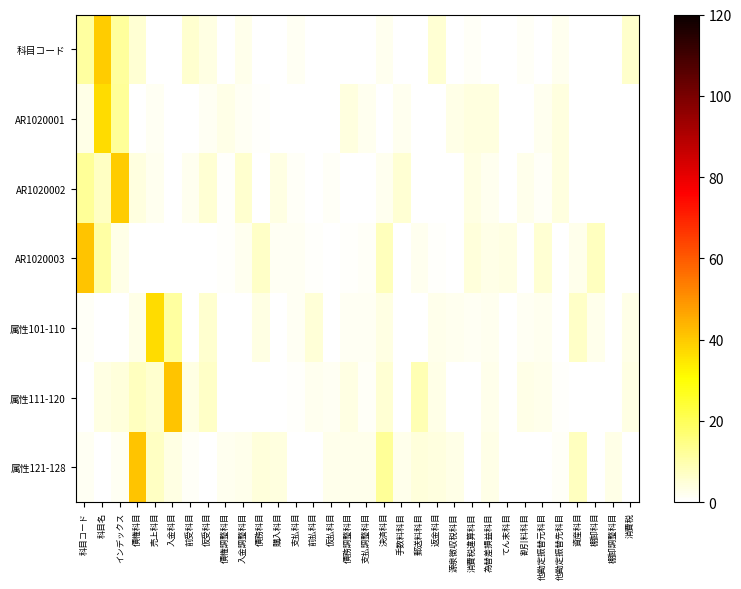

Reading right to left, transcribe all the data shown in this chart.

科目コード: 消費税=6.6	棚卸調整科目=0.0	棚卸科目=0.1	資産科目=0.0	他勘定振替先科目=2.1	他勘定振替元科目=0.0	割引料科目=1.3	てん末科目=0.0	為替差損益科目=0.0	消費税違算科目=1.2	源泉徴収税科目=0.3	返金科目=5.4	郵送料科目=0.0	手数料科目=0.0	決済科目=1.9	支払調整科目=0.0	債務調整科目=0.0	仮払科目=0.0	前払科目=0.0	支払科目=1.7	購入科目=0.0	債務科目=0.0	入金調整科目=2.6	債権調整科目=0.0	仮受科目=3.3	前受科目=5.7	入金科目=0.3	売上科目=0.3	債権科目=5.6	インデックス=11.9	科目名=39.6	科目コード=11.5
AR1020001: 消費税=0.0	棚卸調整科目=0.0	棚卸科目=0.4	資産科目=0.0	他勘定振替先科目=3.9	他勘定振替元科目=2.0	割引料科目=0.1	てん末科目=0.0	為替差損益科目=3.8	消費税違算科目=4.1	源泉徴収税科目=2.8	返金科目=0.0	郵送料科目=0.0	手数料科目=2.0	決済科目=0.0	支払調整科目=2.0	債務調整科目=4.2	仮払科目=0.0	前払科目=0.0	支払科目=0.0	購入科目=0.1	債務科目=0.7	入金調整科目=1.5	債権調整科目=3.2	仮受科目=1.6	前受科目=0.0	入金科目=0.0	売上科目=1.6	債権科目=0.0	インデックス=12.5	科目名=36.8	科目コード=3.0
AR1020002: 消費税=0.0	棚卸調整科目=0.0	棚卸科目=0.0	資産科目=0.0	他勘定振替先科目=3.9	他勘定振替元科目=1.3	割引料科目=2.5	てん末科目=0.0	為替差損益科目=2.0	消費税違算科目=3.7	源泉徴収税科目=0.0	返金科目=0.0	郵送料科目=0.0	手数料科目=5.4	決済科目=2.1	支払調整科目=0.3	債務調整科目=0.0	仮払科目=1.3	前払科目=0.1	支払科目=1.3	購入科目=3.5	債務科目=0.0	入金調整科目=5.7	債権調整科目=0.9	仮受科目=5.6	前受科目=2.1	入金科目=0.0	売上科目=2.1	債権科目=4.0	インデックス=39.8	科目名=7.1	科目コード=12.4
AR1020003: 消費税=0.0	棚卸調整科目=0.0	棚卸科目=7.6	資産科目=2.8	他勘定振替先科目=0.0	他勘定振替元科目=5.2	割引料科目=0.0	てん末科目=3.4	為替差損益科目=3.3	消費税違算科目=4.4	源泉徴収税科目=0.0	返金科目=0.9	郵送料科目=1.9	手数料科目=0.4	決済科目=8.4	支払調整科目=1.2	債務調整科目=0.9	仮払科目=0.0	前払科目=0.8	支払科目=1.8	購入科目=1.5	債務科目=6.7	入金調整科目=2.2	債権調整科目=0.5	仮受科目=0.0	前受科目=0.0	入金科目=0.0	売上科目=0.0	債権科目=0.3	インデックス=3.0	科目名=10.8	科目コード=40.9
属性101-110: 消費税=3.0	棚卸調整科目=0.0	棚卸科目=2.4	資産科目=6.6	他勘定振替先科目=0.0	他勘定振替元科目=1.9	割引料科目=1.7	てん末科目=0.0	為替差損益科目=2.0	消費税違算科目=1.8	源泉徴収税科目=1.9	返金科目=2.6	郵送料科目=0.0	手数料科目=0.0	決済科目=3.3	支払調整科目=1.8	債務調整科目=1.6	仮払科目=0.0	前払科目=4.9	支払科目=1.7	購入科目=0.0	債務科目=3.4	入金調整科目=0.0	債権調整科目=0.0	仮受科目=5.6	前受科目=0.0	入金科目=11.4	売上科目=36.8	債権科目=3.2	インデックス=0.0	科目名=0.0	科目コード=1.3
属性111-120: 消費税=3.6	棚卸調整科目=0.0	棚卸科目=0.0	資産科目=0.0	他勘定振替先科目=0.8	他勘定振替元科目=2.4	割引料科目=3.1	てん末科目=0.3	為替差損益科目=2.4	消費税違算科目=0.0	源泉徴収税科目=0.0	返金科目=2.9	郵送料科目=9.2	手数料科目=0.2	決済科目=5.4	支払調整科目=1.0	債務調整科目=3.5	仮払科目=1.8	前払科目=2.0	支払科目=0.8	購入科目=0.0	債務科目=0.0	入金調整科目=0.0	債権調整科目=0.3	仮受科目=6.7	前受科目=3.5	入金科目=41.2	売上科目=5.9	債権科目=7.5	インデックス=4.5	科目名=3.4	科目コード=0.0
属性121-128: 消費税=0.0	棚卸調整科目=3.1	棚卸科目=0.0	資産科目=7.9	他勘定振替先科目=1.2	他勘定振替元科目=0.0	割引料科目=0.3	てん末科目=0.0	為替差損益科目=3.3	消費税違算科目=0.1	源泉徴収税科目=3.0	返金科目=3.9	郵送料科目=4.4	手数料科目=2.7	決済科目=12.6	支払調整科目=2.5	債務調整科目=2.5	仮払科目=2.5	前払科目=0.0	支払科目=0.0	購入科目=4.2	債務科目=4.2	入金調整科目=2.7	債権調整科目=2.1	仮受科目=0.0	前受科目=1.2	入金科目=3.5	売上科目=7.3	債権科目=41.2	インデックス=1.5	科目名=0.0	科目コード=1.6